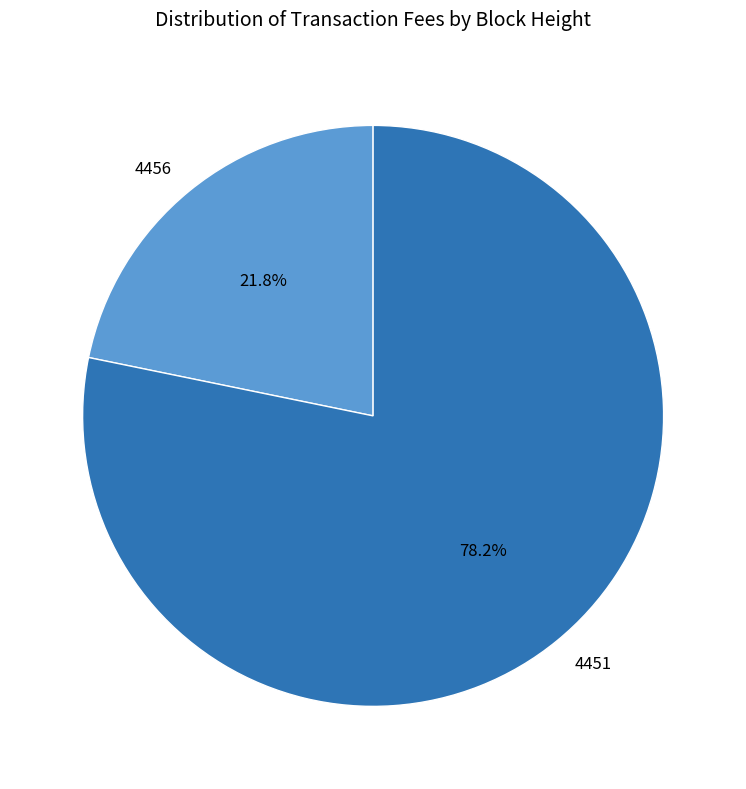

Which category accounts for the majority?

4451